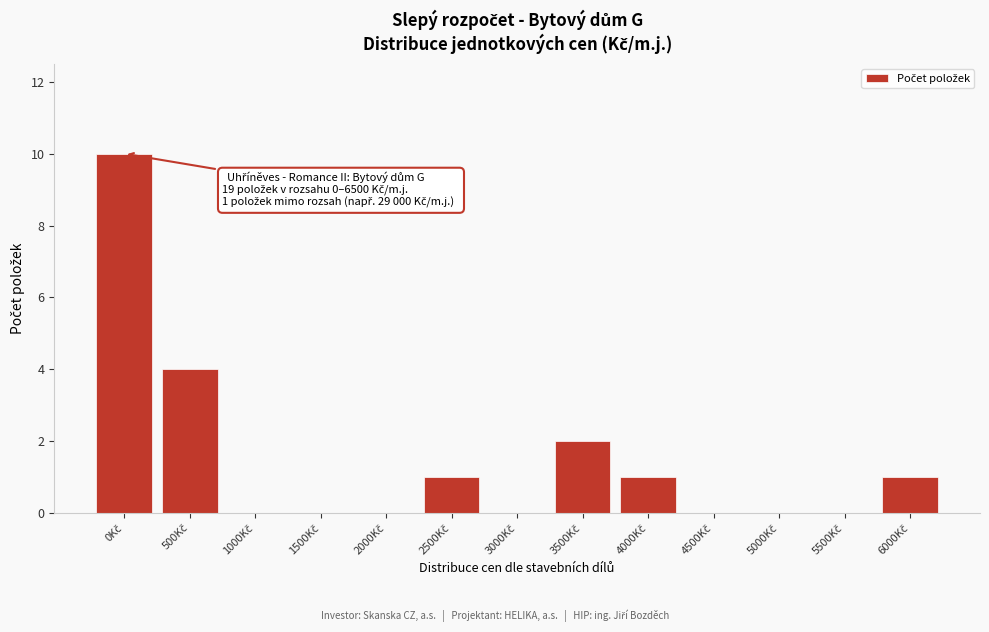

What is the sum of all values?

19